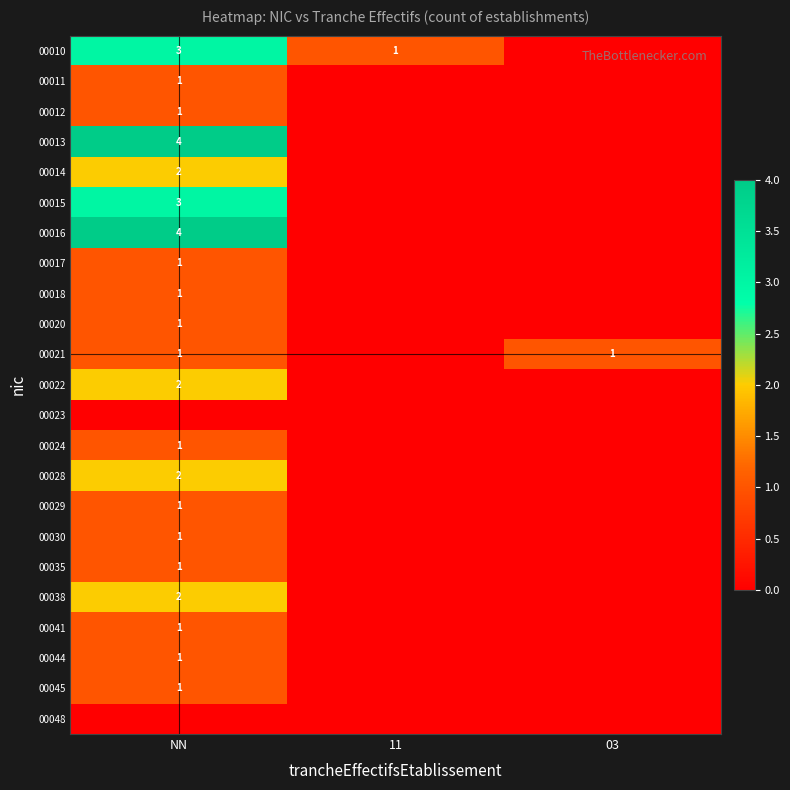

The value of 00045 at NN is 0. True or false?

False